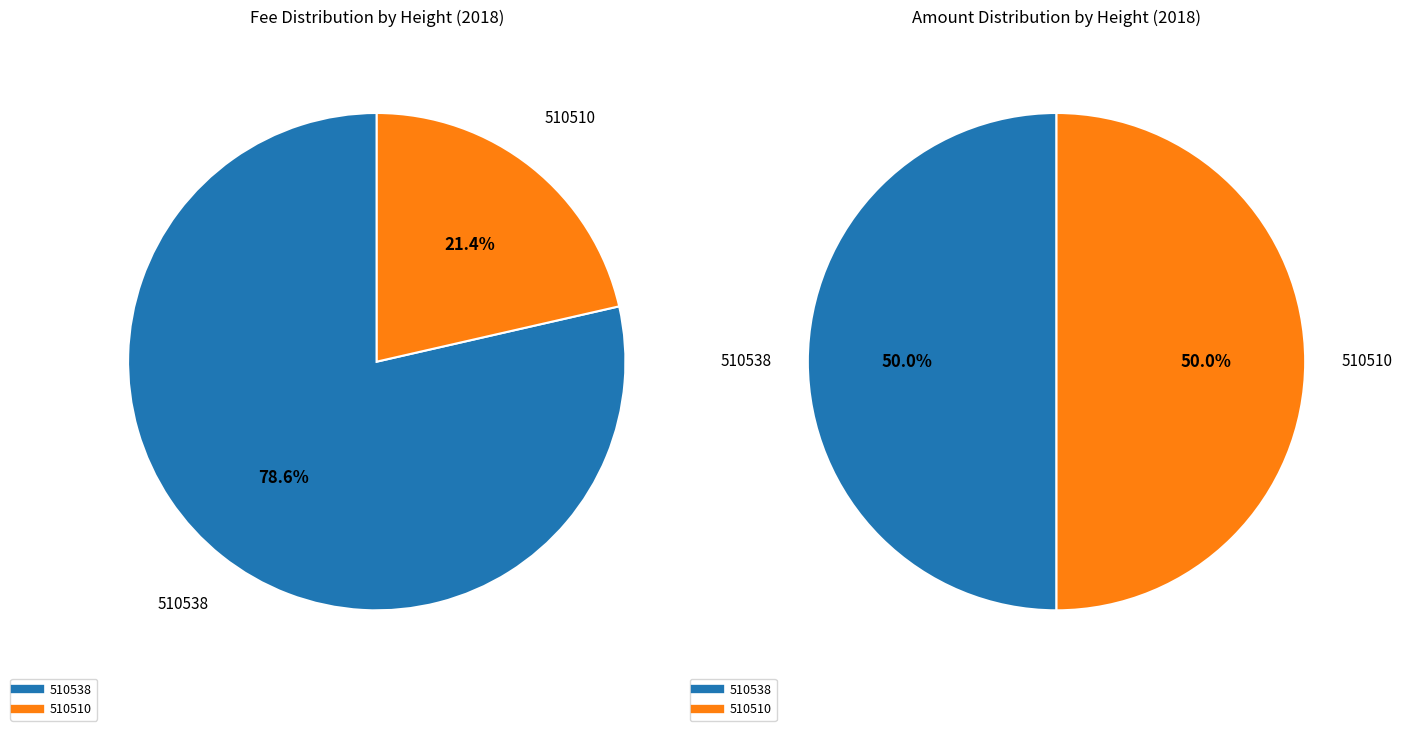

How much of the chart is everything except 510510?

50.0%